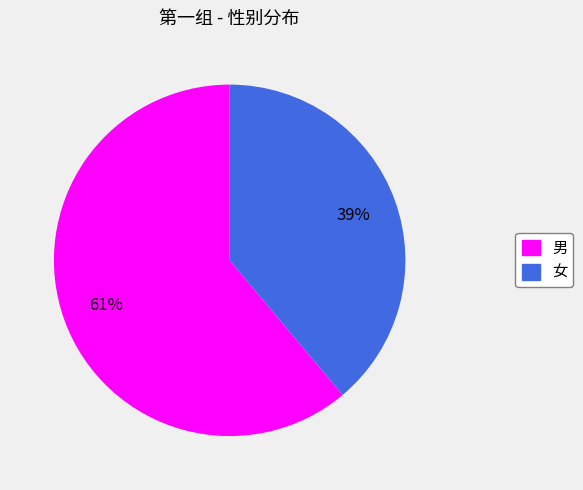

Does any single category account for the majority?

Yes